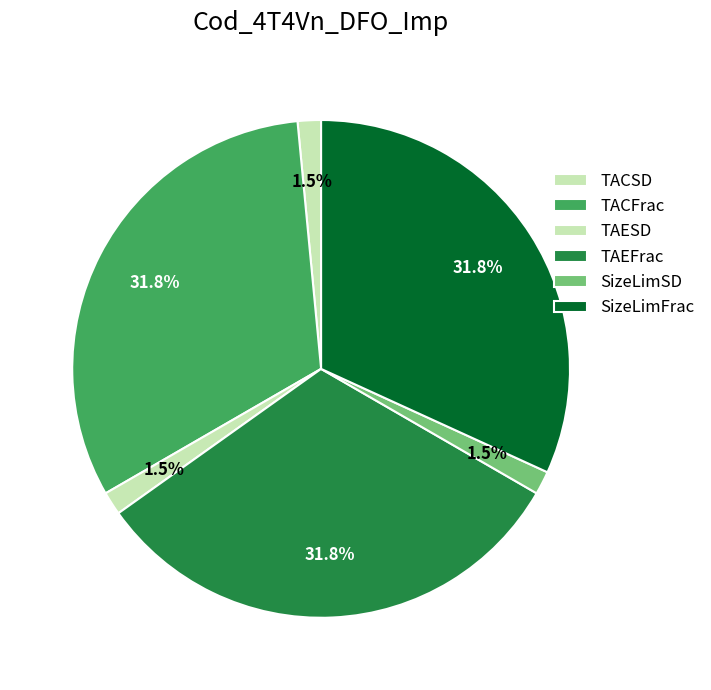

Count the number of slices in the pie.

6